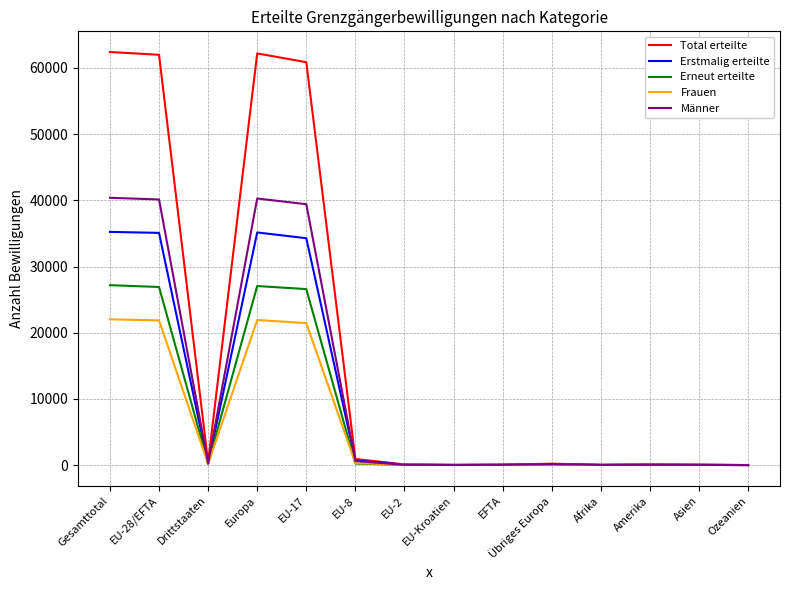

What is the total value across all series at Afrika?

129